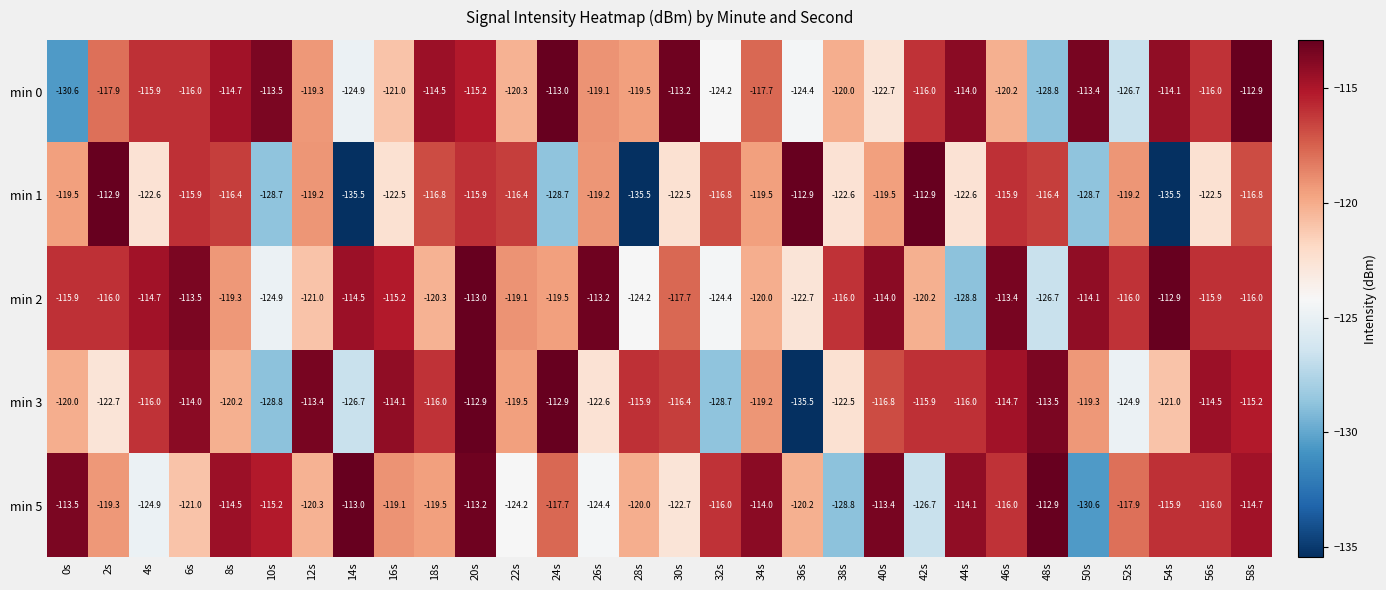

Rank the series at 40s from highest to lowest value.

min 5, min 2, min 3, min 1, min 0